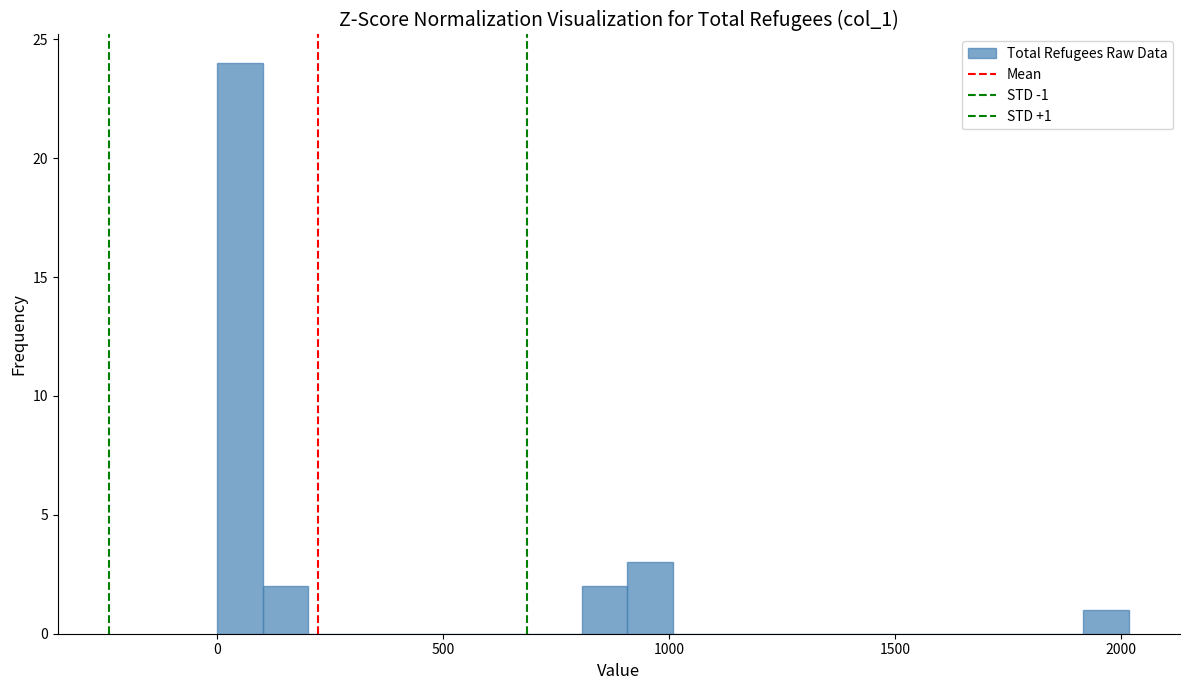

Read against the x-axis, roughly where is the centre of the tallest bar?

50